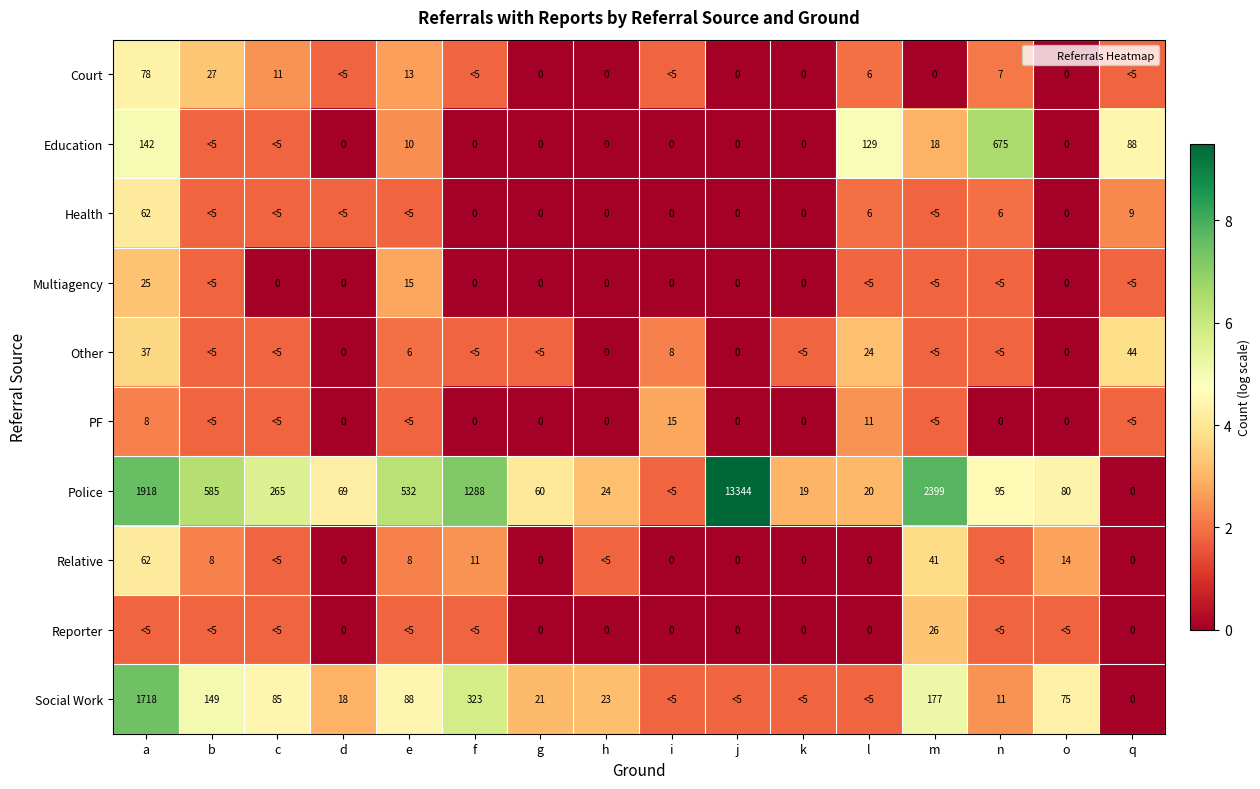

How many positive values does the Police series have?

15